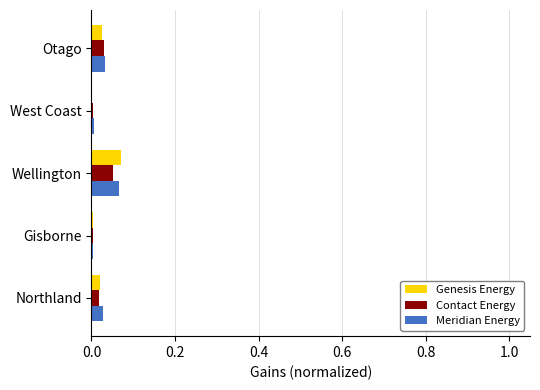

At which category is the sum across all series the highest?

Wellington